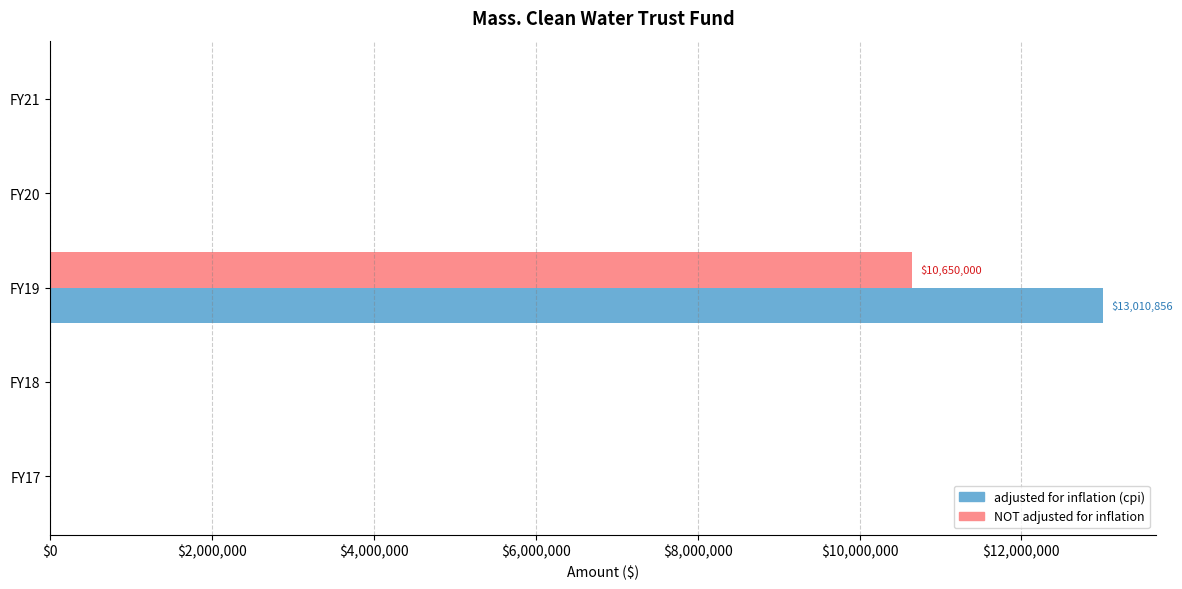

What is the highest value of the adjusted for inflation (cpi) series?

13010856